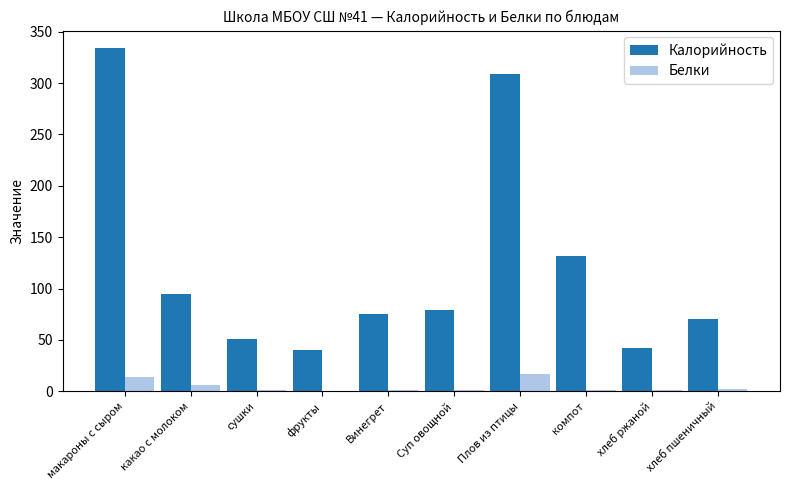

What is the sum of all Калорийность values?

1227.6